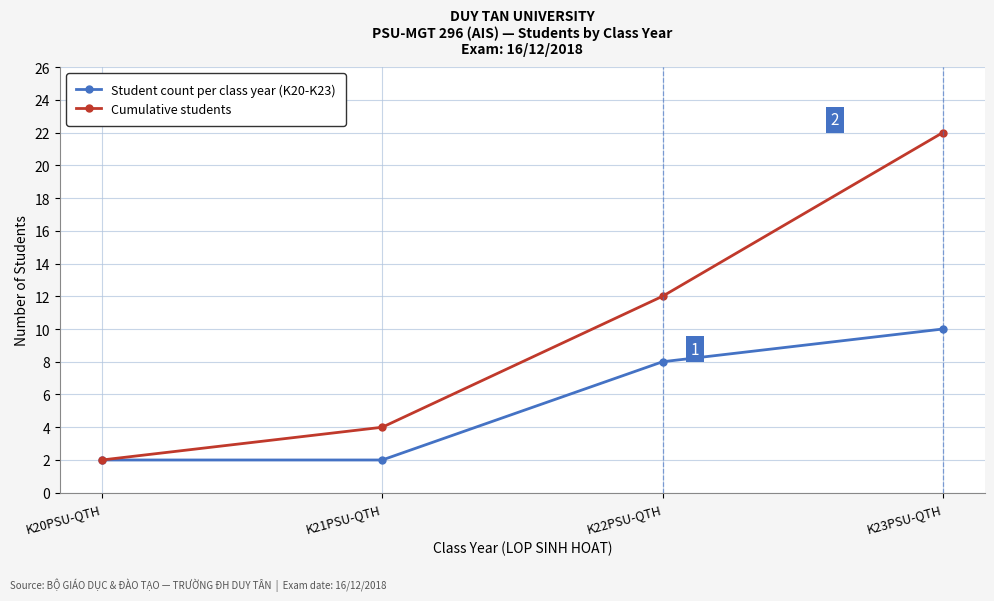

What is the difference between the maximum and minimum values in the Cumulative students series?

20